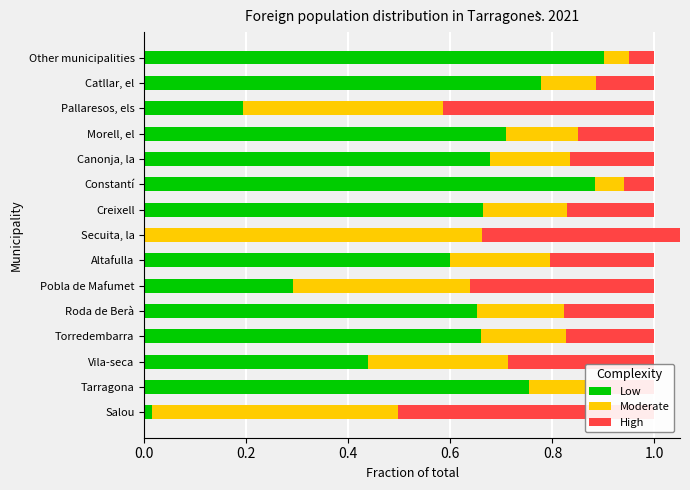

How many values in Low are above zero?

14